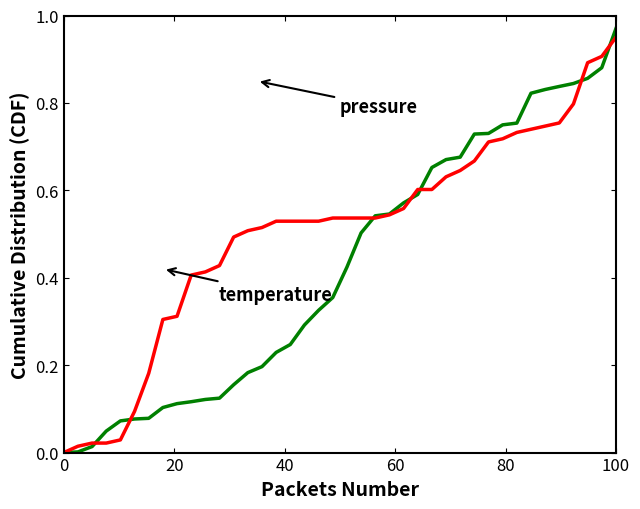

Which label corresponds to the largest value in the chart?

100